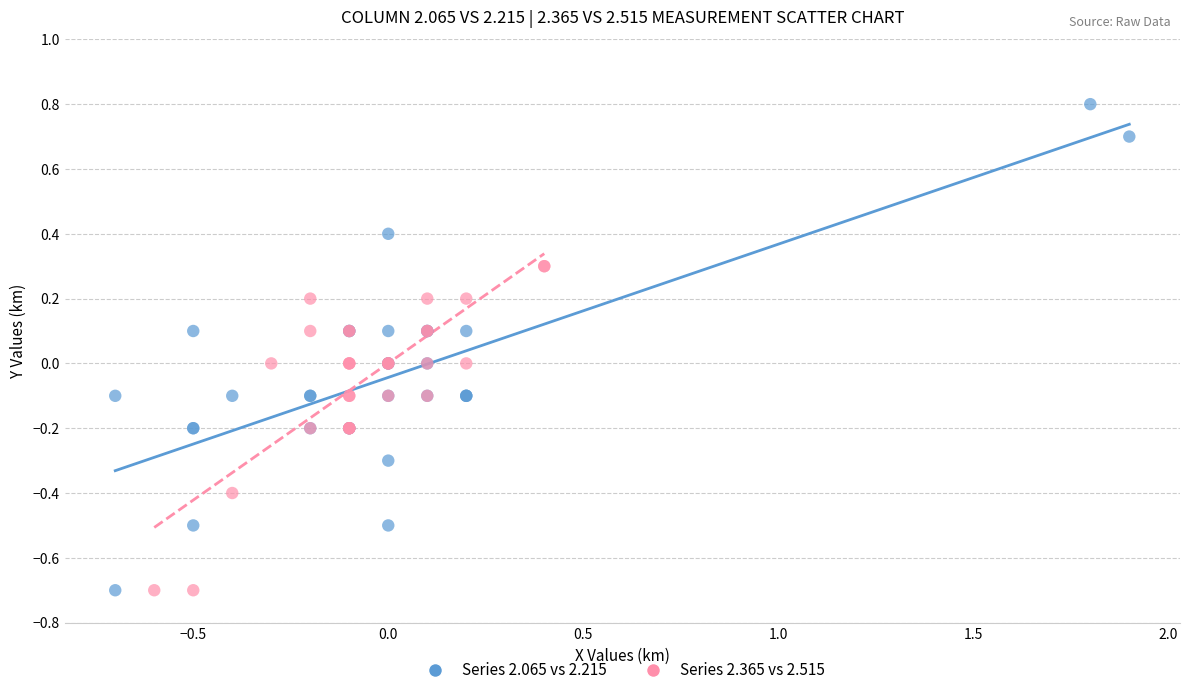

Which series reaches the maximum Y coordinate?

Series 2.065 vs 2.215